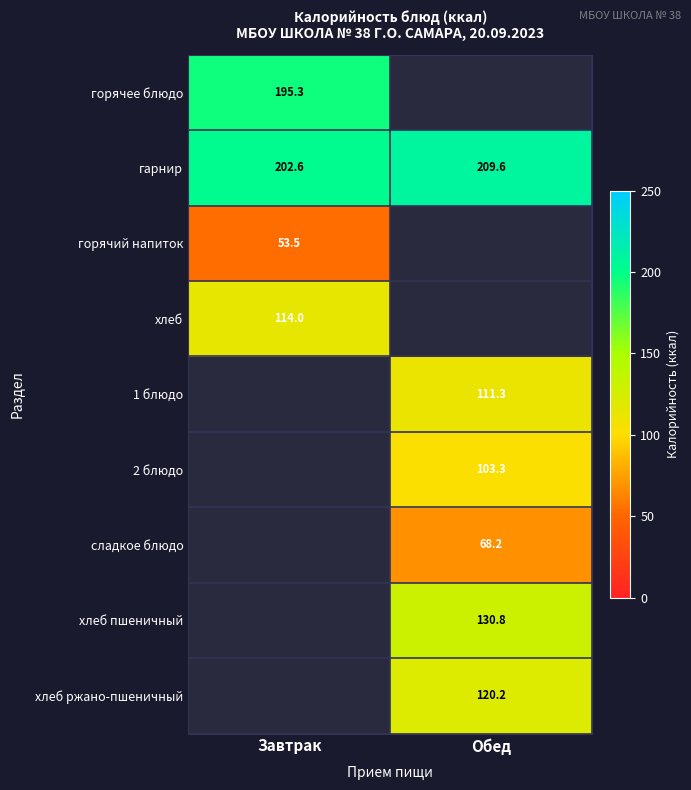

True or false: гарнир has a value of 362.7 at Завтрак.

False